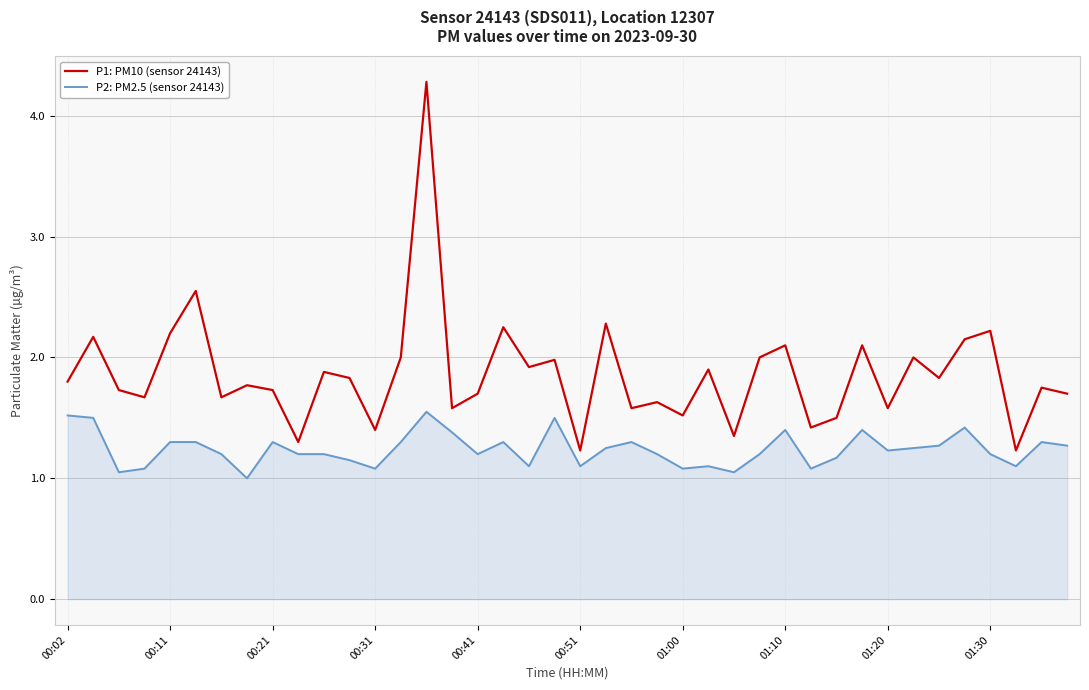

What are all the series names shown in the legend?

P1: PM10 (sensor 24143), P2: PM2.5 (sensor 24143)